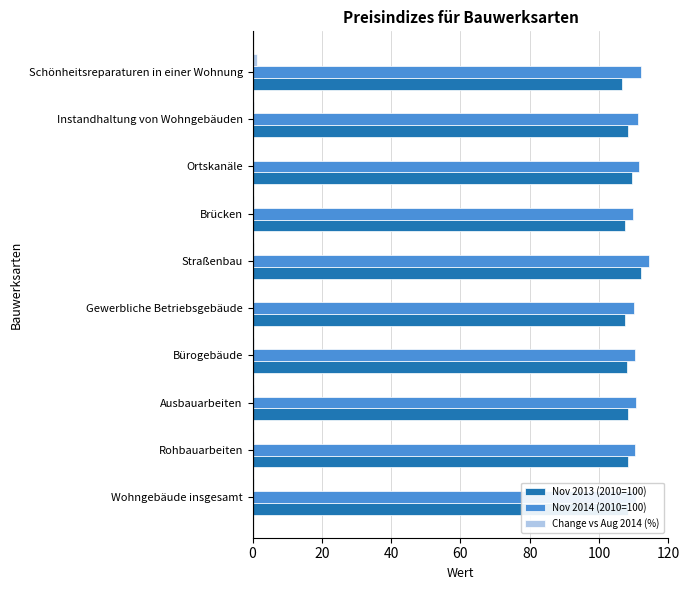

What is the greatest value displayed?

114.3